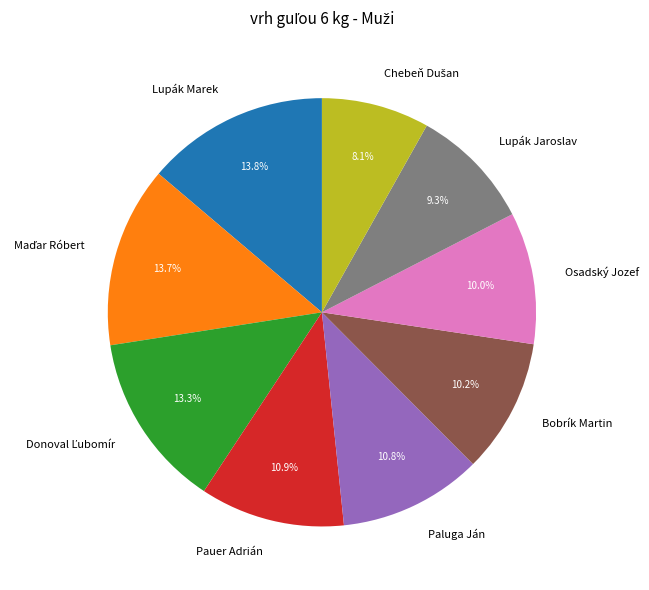

How many segments does this pie chart have?

9